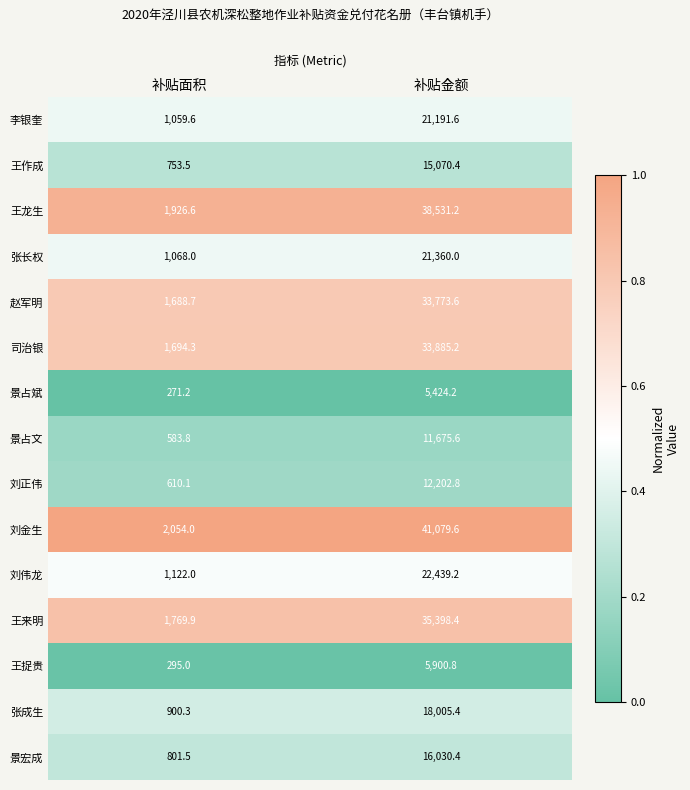

Where does the 赵军明 series first go above 33773?

补贴金额